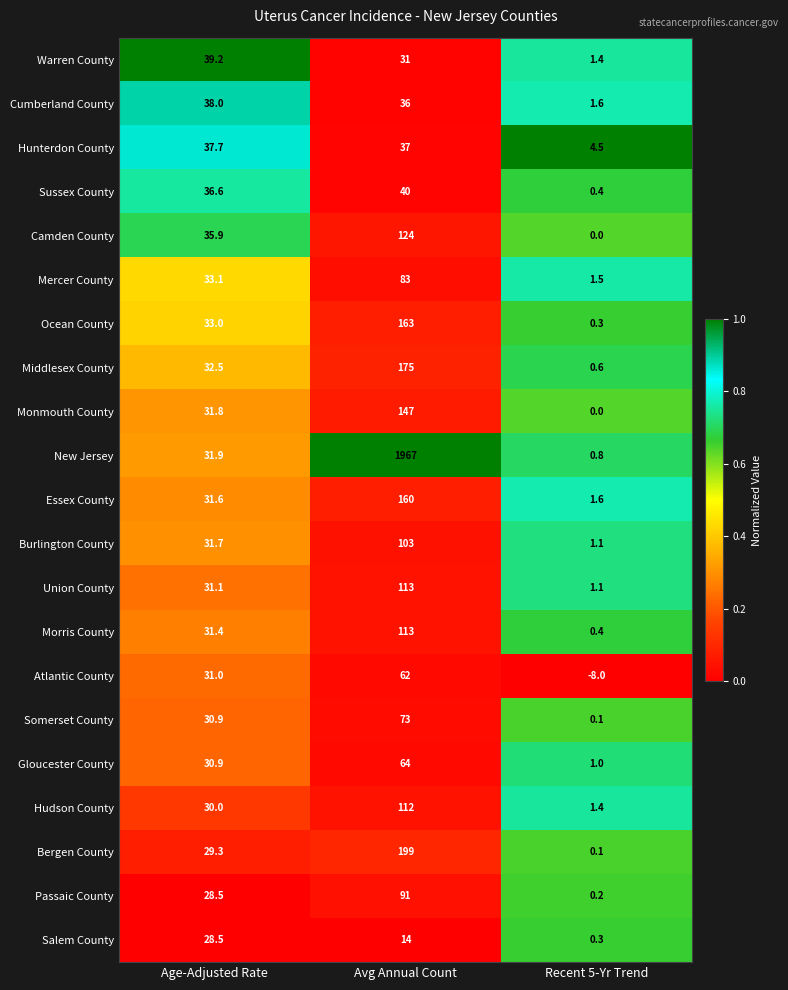

How many positive values does the Atlantic County series have?

2